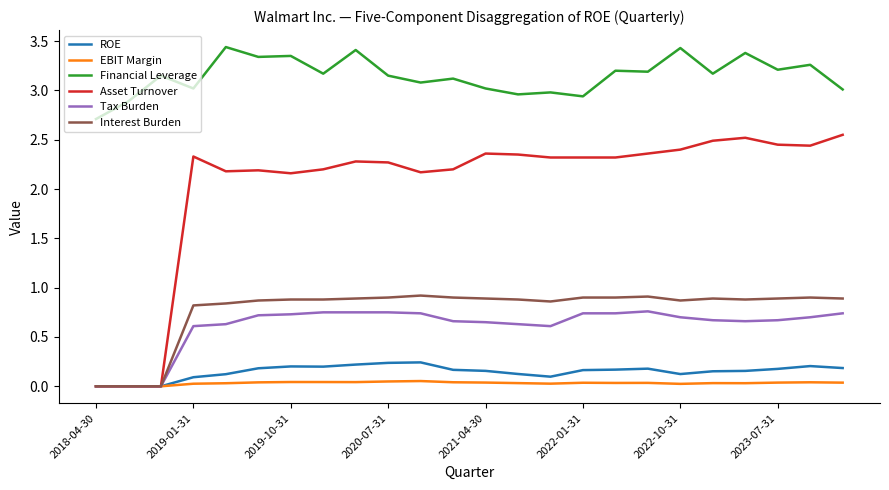

True or false: EBIT Margin and Financial Leverage cross at least once.

False